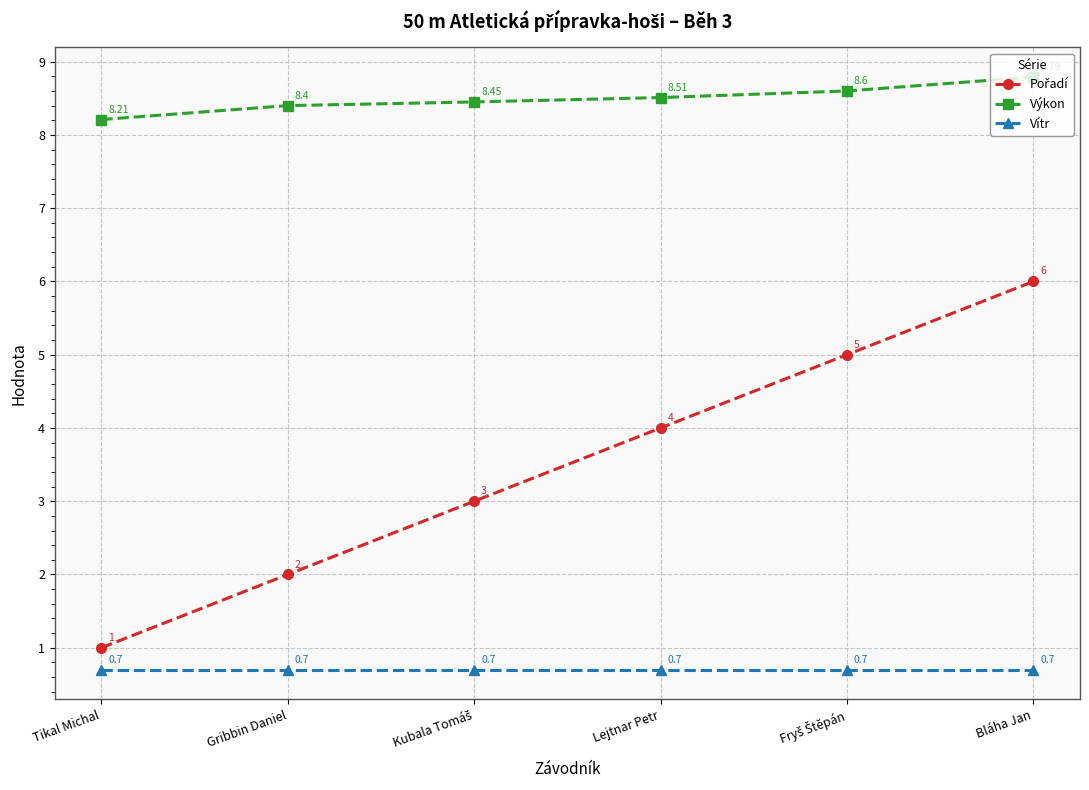

What is the sum of the Výkon values at Bláha Jan and Gribbin Daniel?

17.2